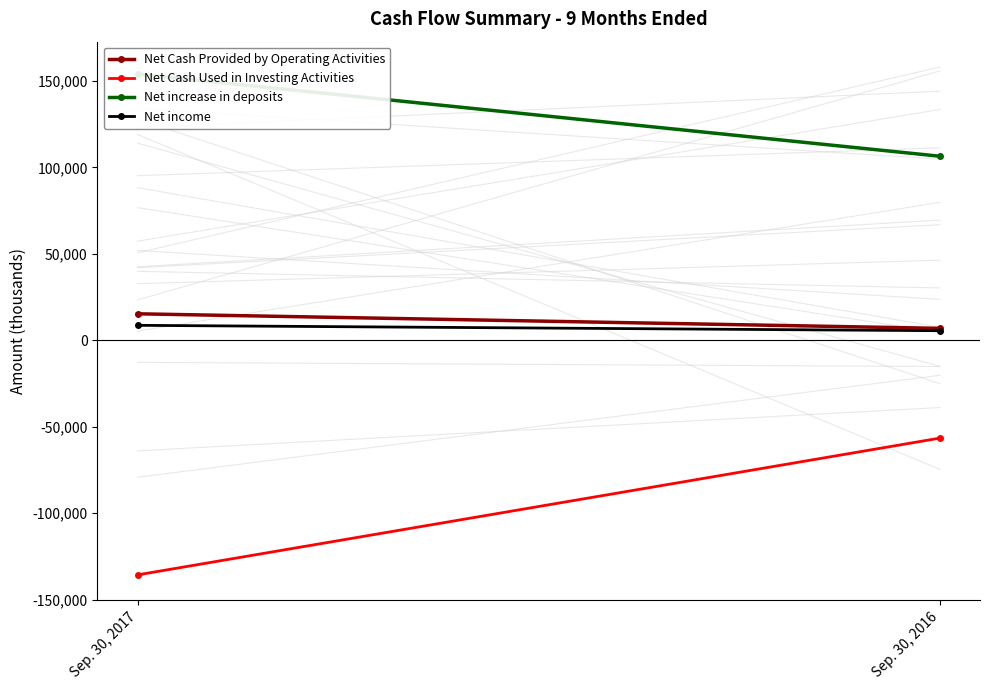

The value of Net income at Sep. 30, 2017 is 8643. True or false?

True